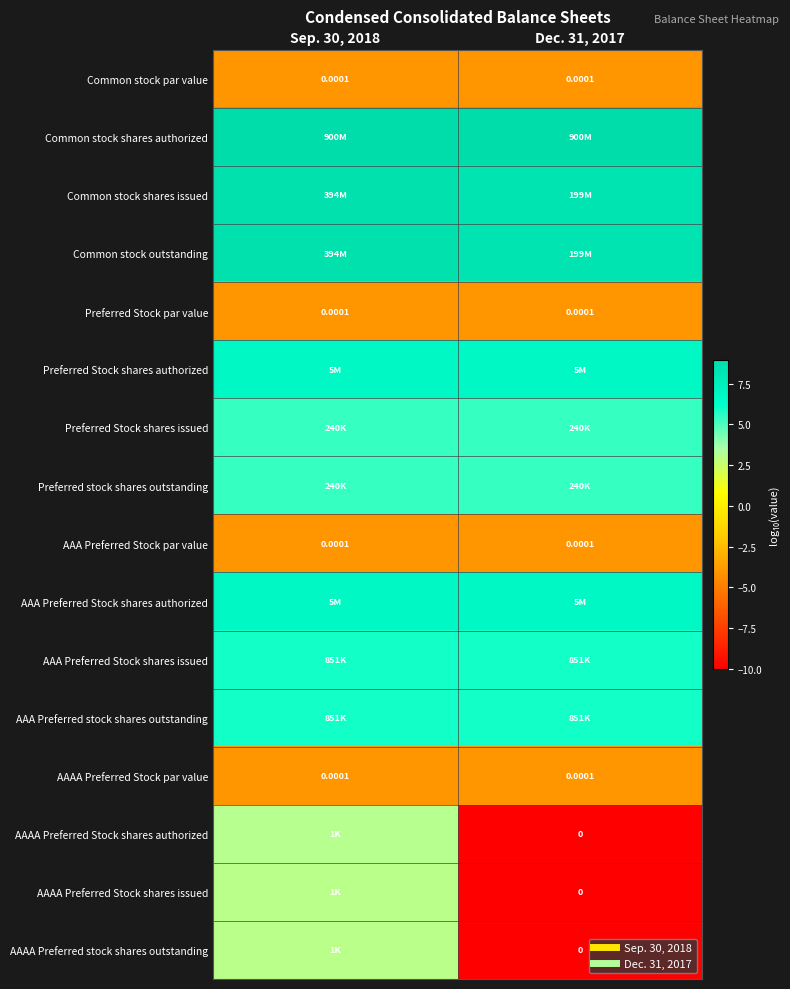

The value of AAAA Preferred Stock shares authorized at Sep. 30, 2018 is 3.1. True or false?

True